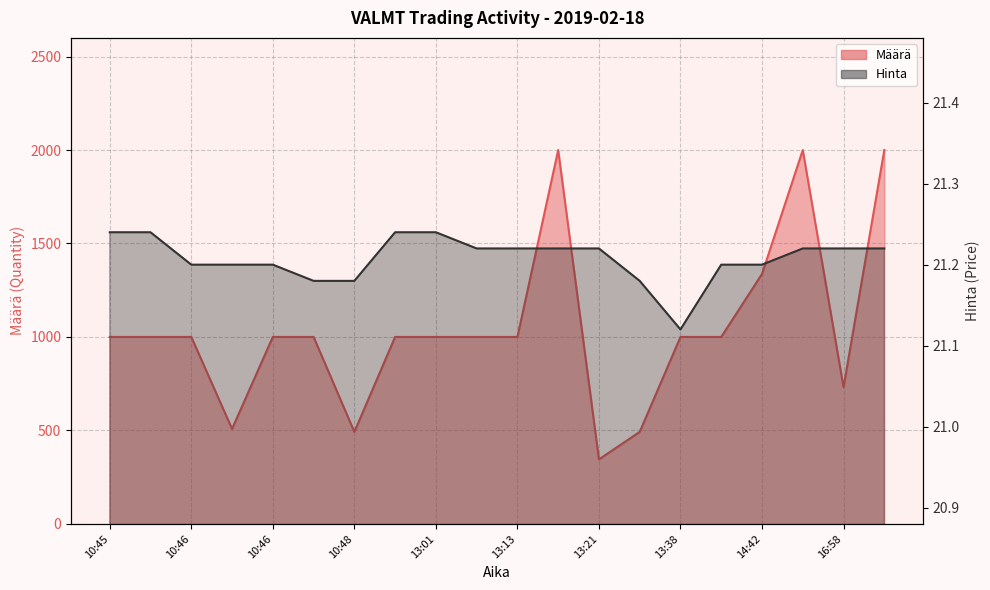

What is the difference between the second highest and second lowest values in the Hinta series?

0.1